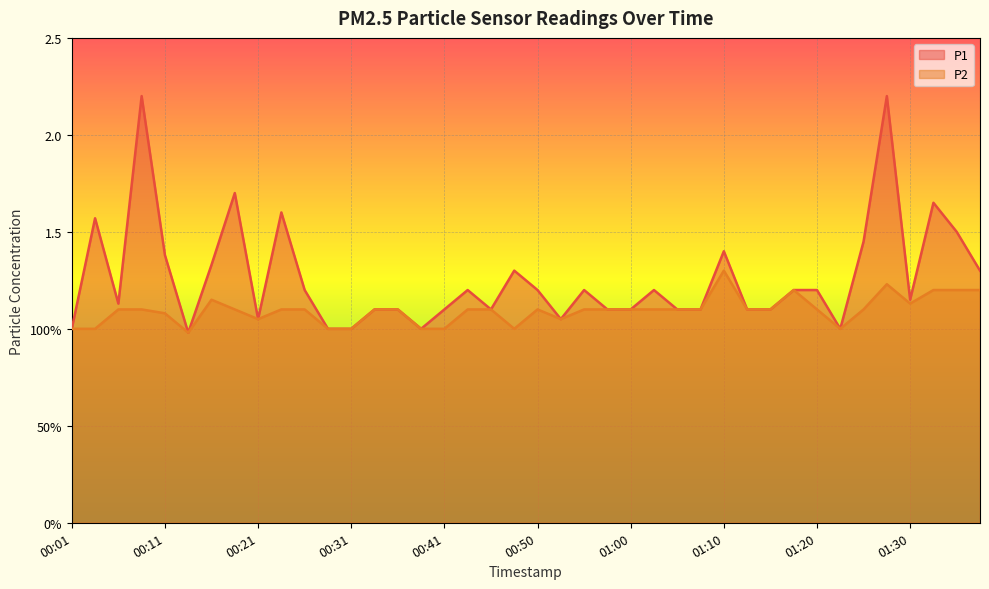

What is the approximate value of P1 at 00:09?

2.2